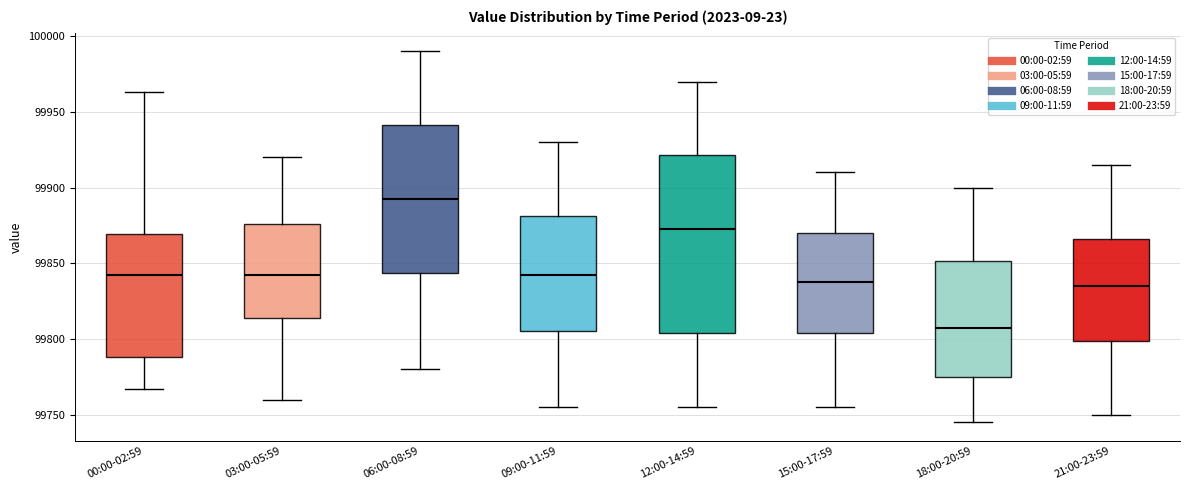

Which box's median line is the highest?

06:00-08:59